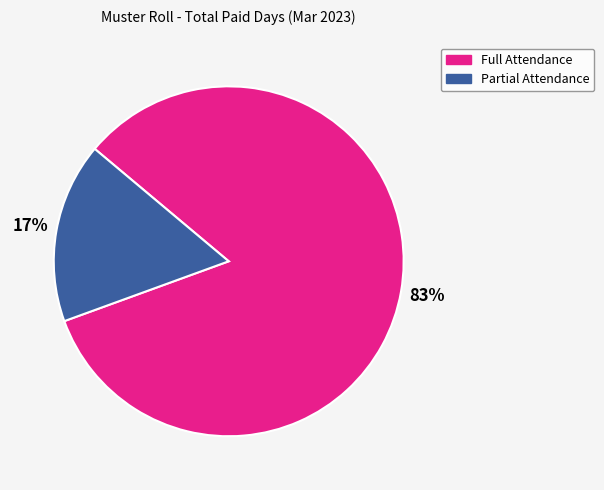

To the nearest percent, what is the average slice percentage?

50%